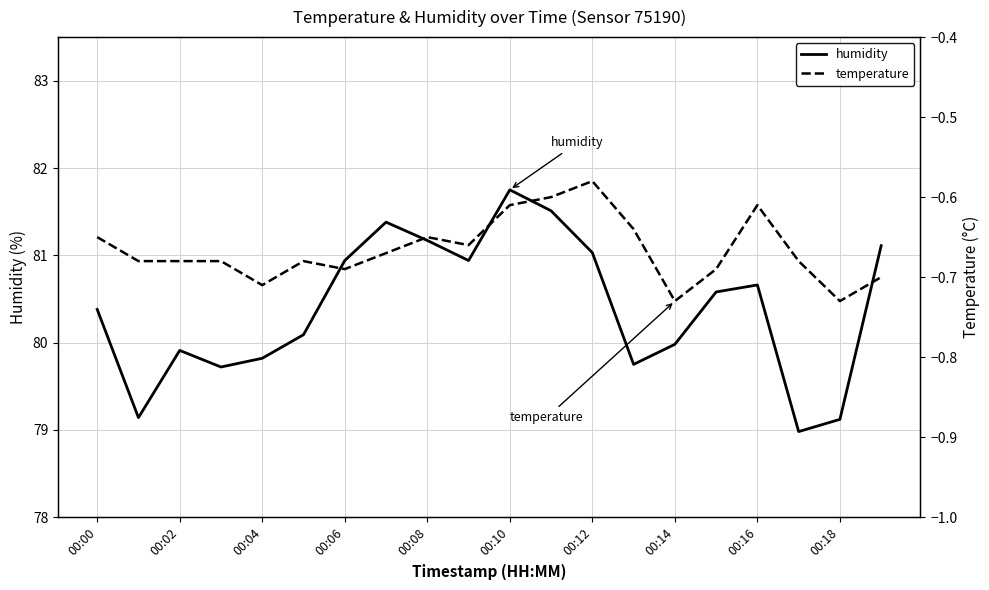

The humidity series shows 80.4 at 00:00. True or false?

True